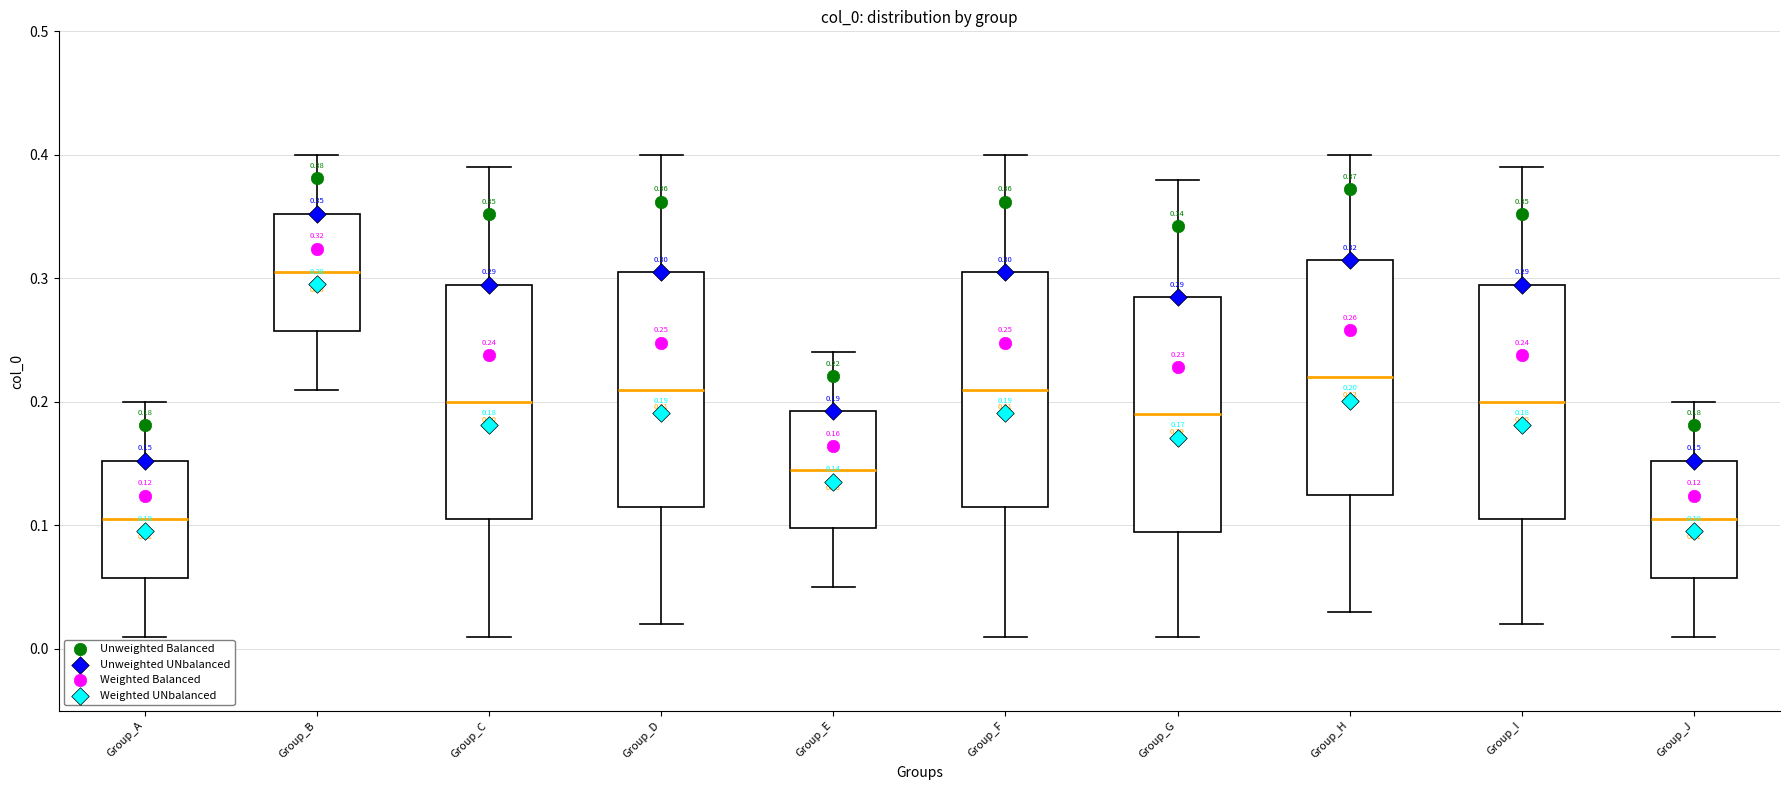

Which box's median line is the highest?

Group_B